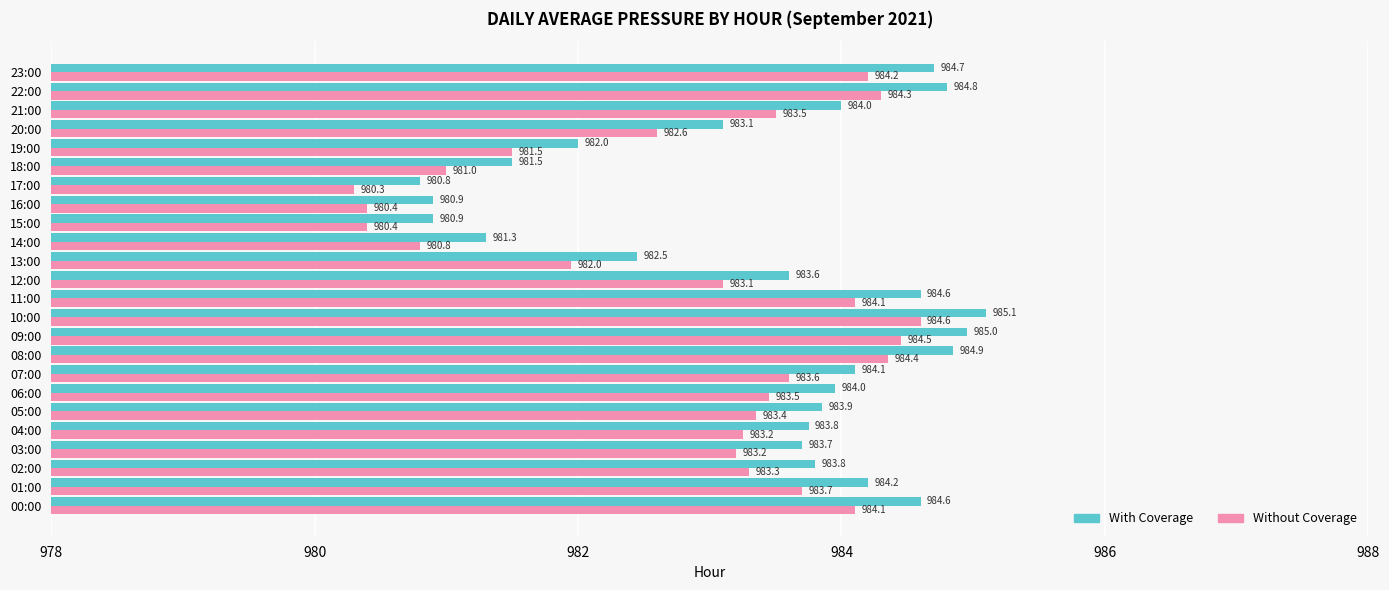

True or false: Without Coverage has a value of 983.2 at 03:00.

True